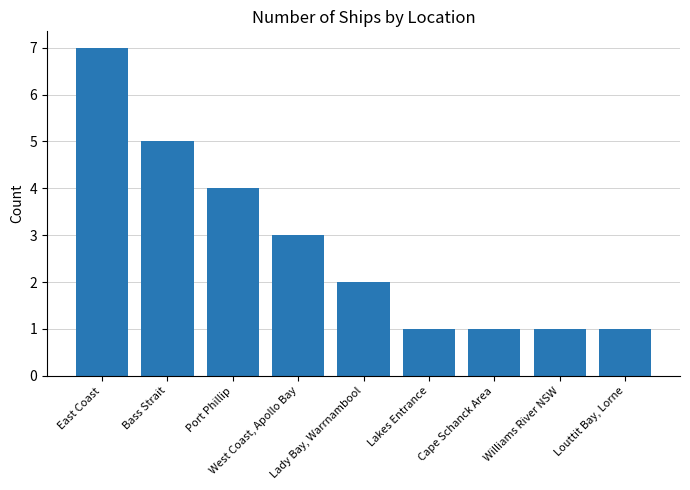

What is the value of the 9th bar from the left?

1